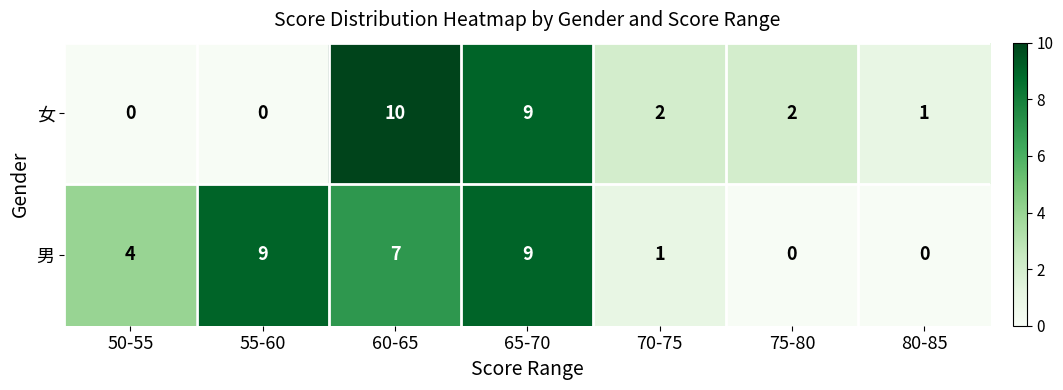

Rank the series by their maximum value, from highest to lowest.

女, 男